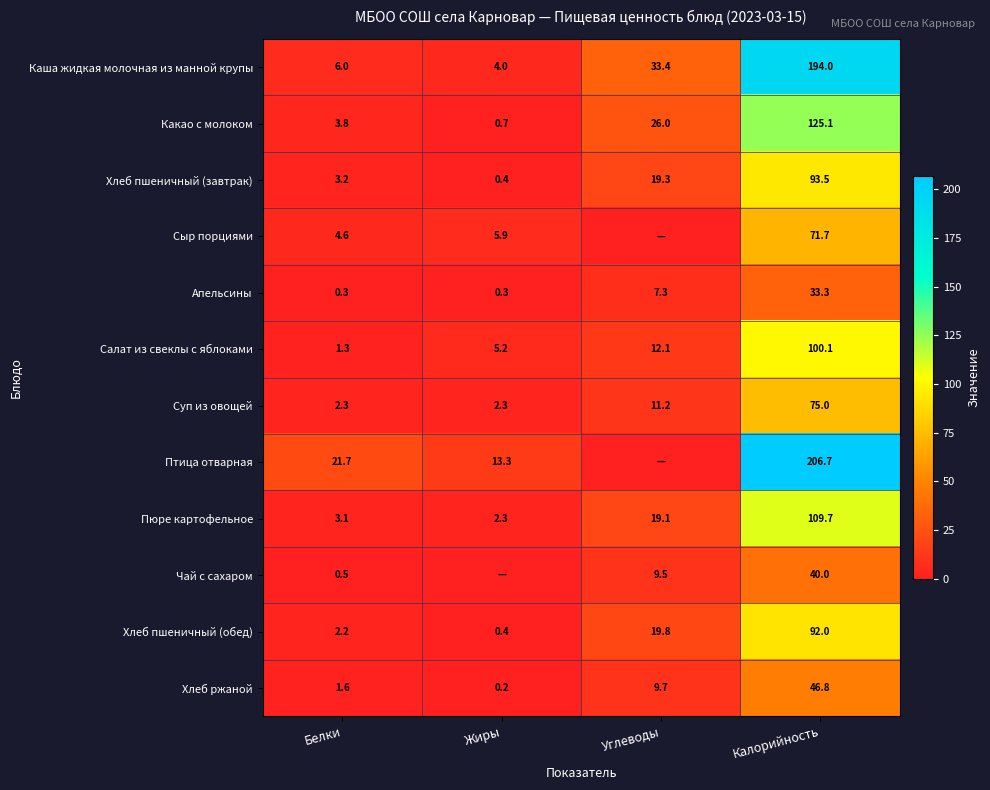

Where does the Хлеб пшеничный (завтрак) series first go above 19?

Углеводы